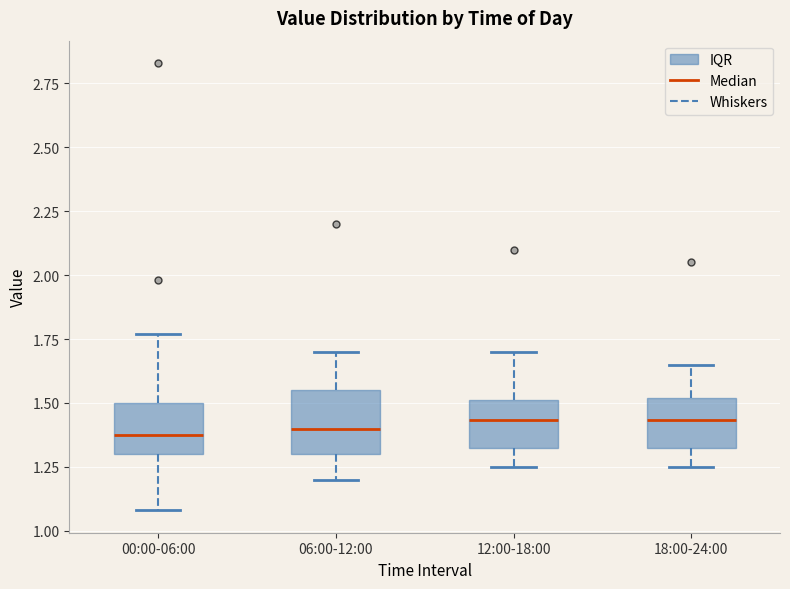

Reading left to right, read every box against the y-axis: the position of its median line, the range the box covers, and the ends of its whiskers. The values are not printed on the chart, so give them approximately, as read against the axis.

00:00-06:00: median 1.40, box 1.30 to 1.50, whiskers 1.10 to 1.75
06:00-12:00: median 1.40, box 1.30 to 1.55, whiskers 1.20 to 1.70
12:00-18:00: median 1.45, box 1.30 to 1.50, whiskers 1.25 to 1.70
18:00-24:00: median 1.45, box 1.30 to 1.50, whiskers 1.25 to 1.65